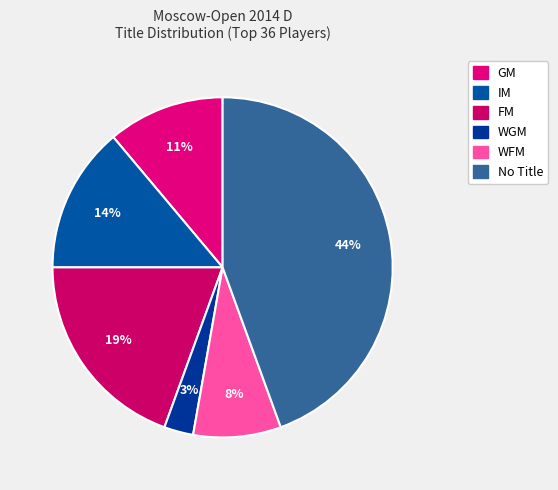

To the nearest percent, what portion does WFM represent?

8%